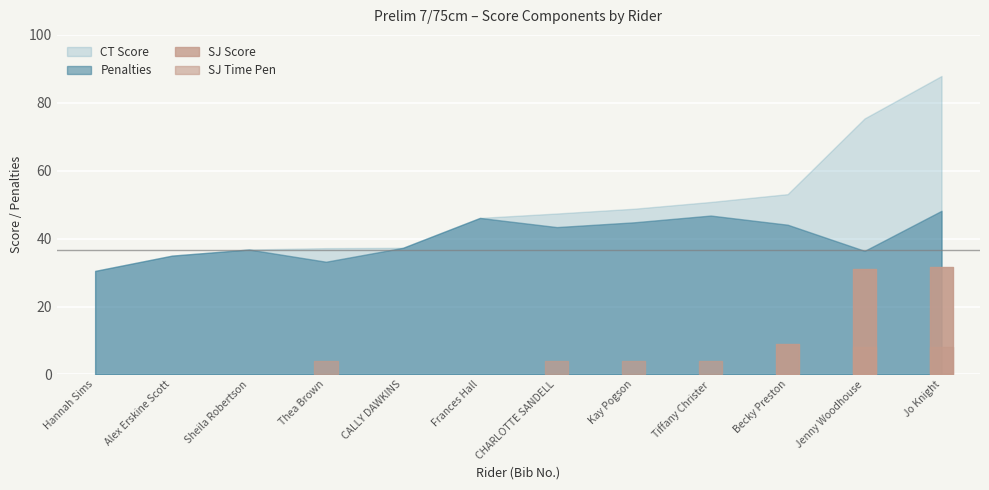

What are all the series names shown in the legend?

Penalties, SJ Time Pen, SJ Score, CT Score